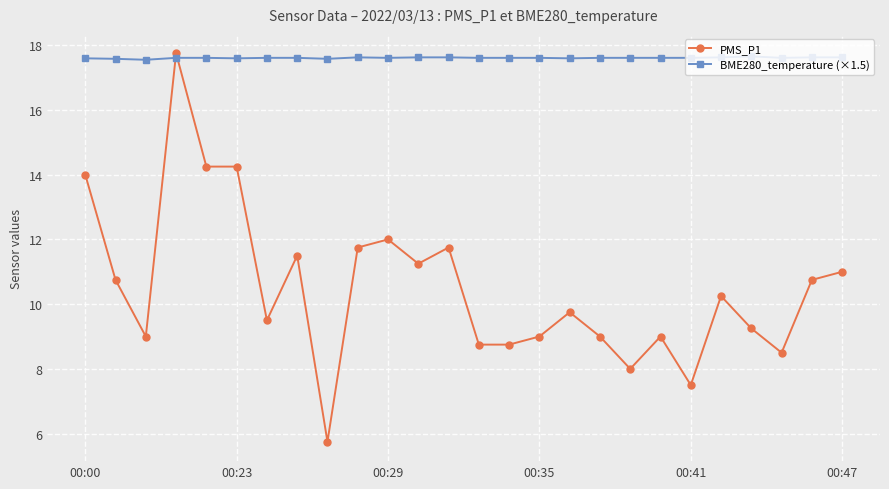

Rank the series by their average value, from lowest to highest.

PMS_P1, BME280_temperature (×1.5)